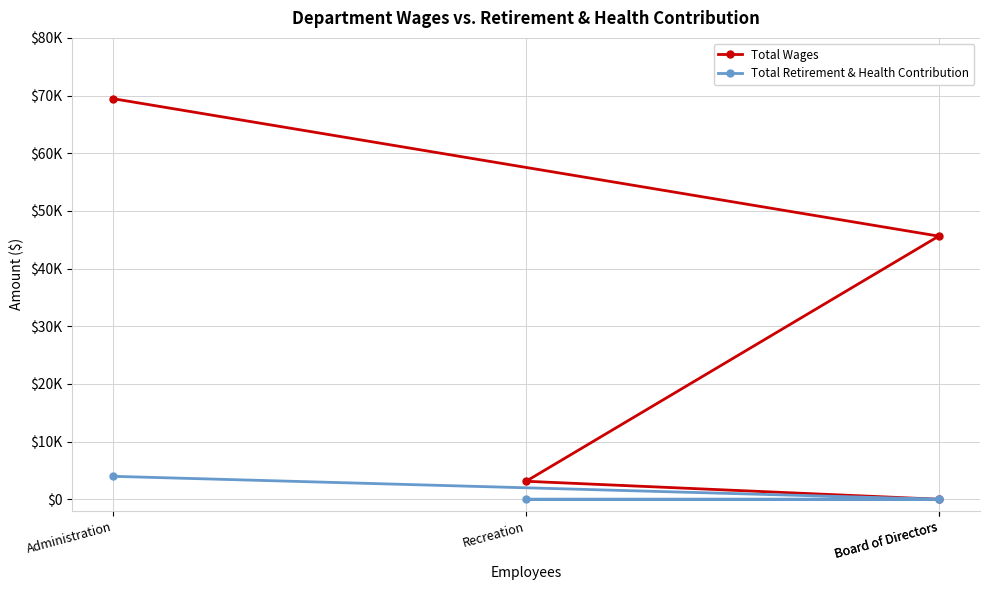

Rank the series by their maximum value, from lowest to highest.

Total Retirement & Health Contribution, Total Wages